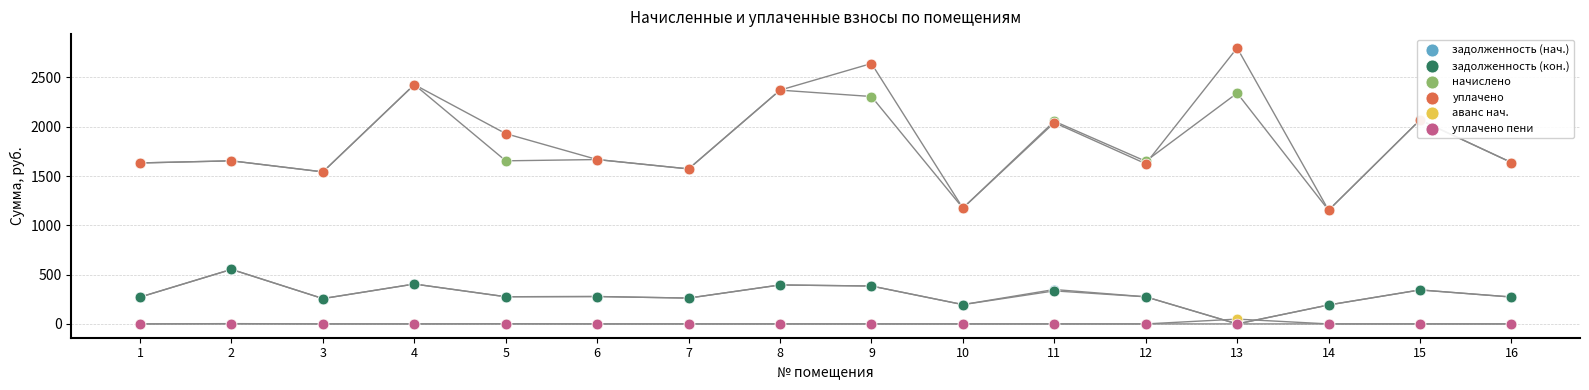

What are all the series names shown in the legend?

задолженность (нач.), задолженность (кон.), начислено, уплачено, аванс нач., уплачено пени